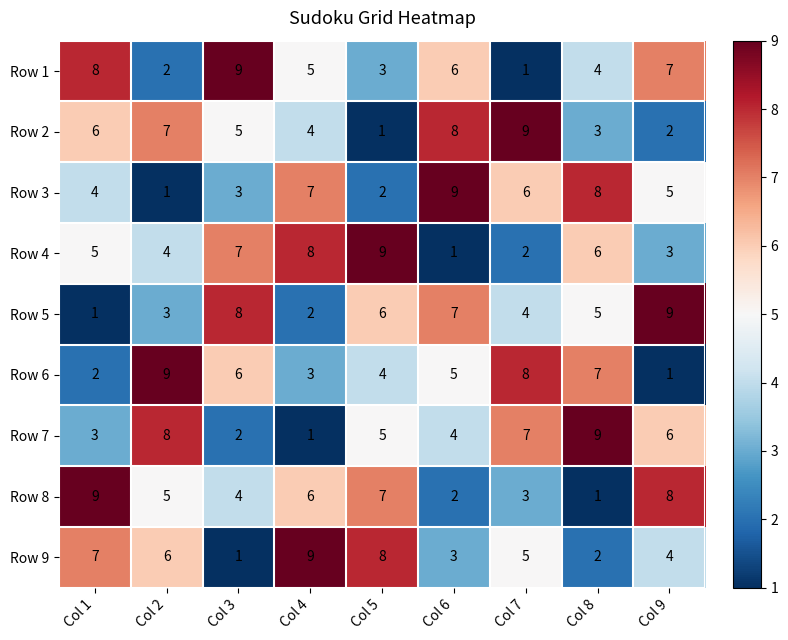

True or false: Row 2 has a value of 7 at Col 2.

True